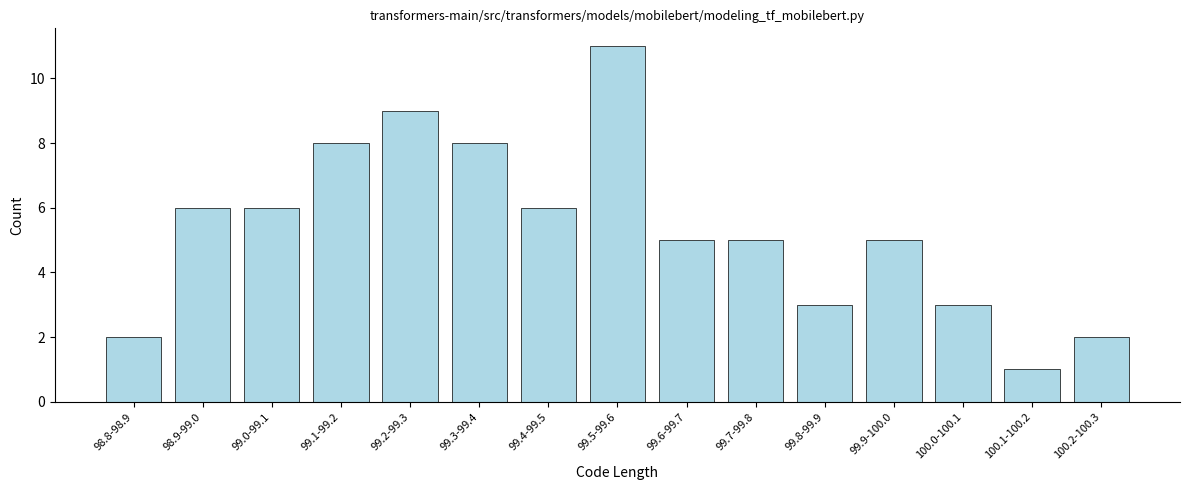

Reading right to left, what are all the values shown in this chart?

100.2-100.3=2	100.1-100.2=1	100.0-100.1=3	99.9-100.0=5	99.8-99.9=3	99.7-99.8=5	99.6-99.7=5	99.5-99.6=11	99.4-99.5=6	99.3-99.4=8	99.2-99.3=9	99.1-99.2=8	99.0-99.1=6	98.9-99.0=6	98.8-98.9=2